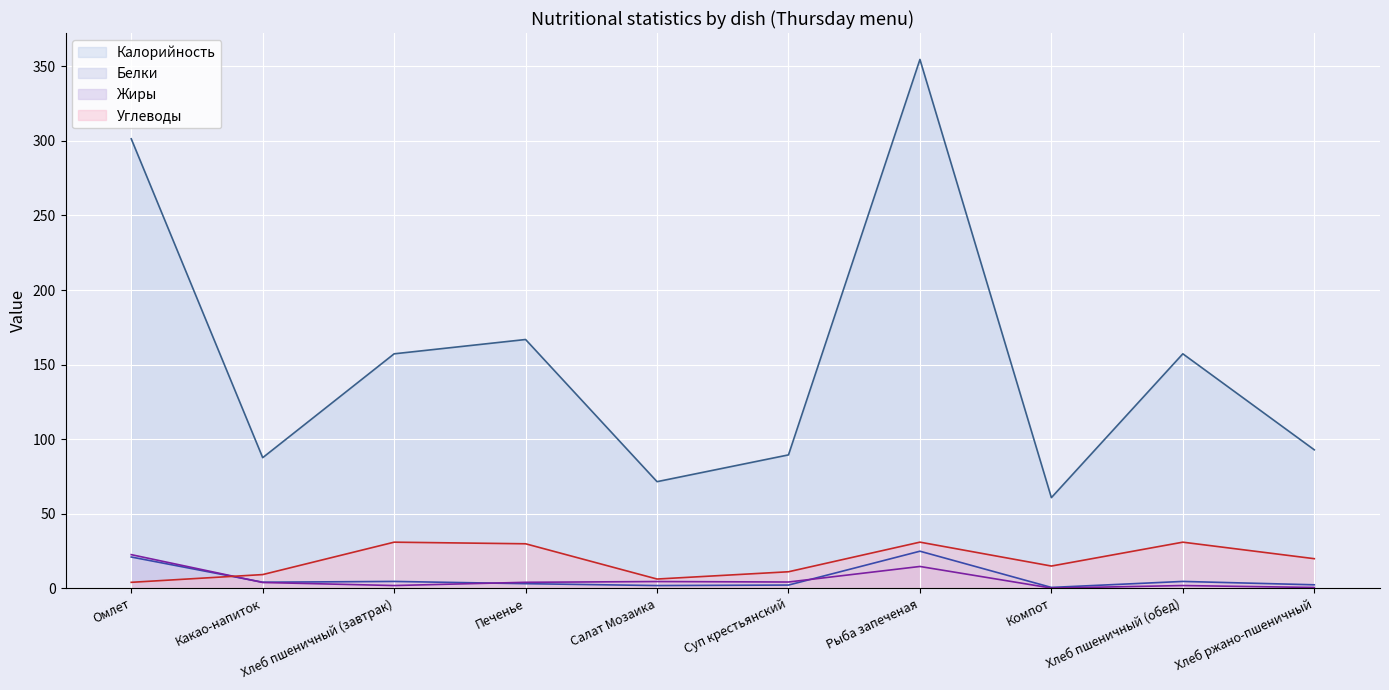

What is the lowest value of the Калорийность series?

60.7